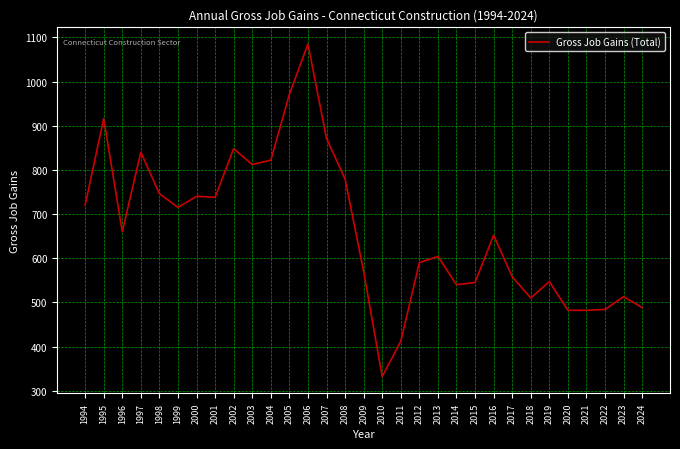

What is the ratio of the value at 2010 to the value at 2018?

0.7